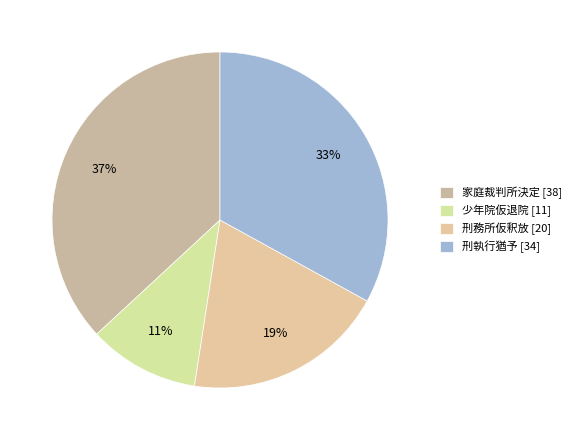

How many slices are in this pie chart?

4